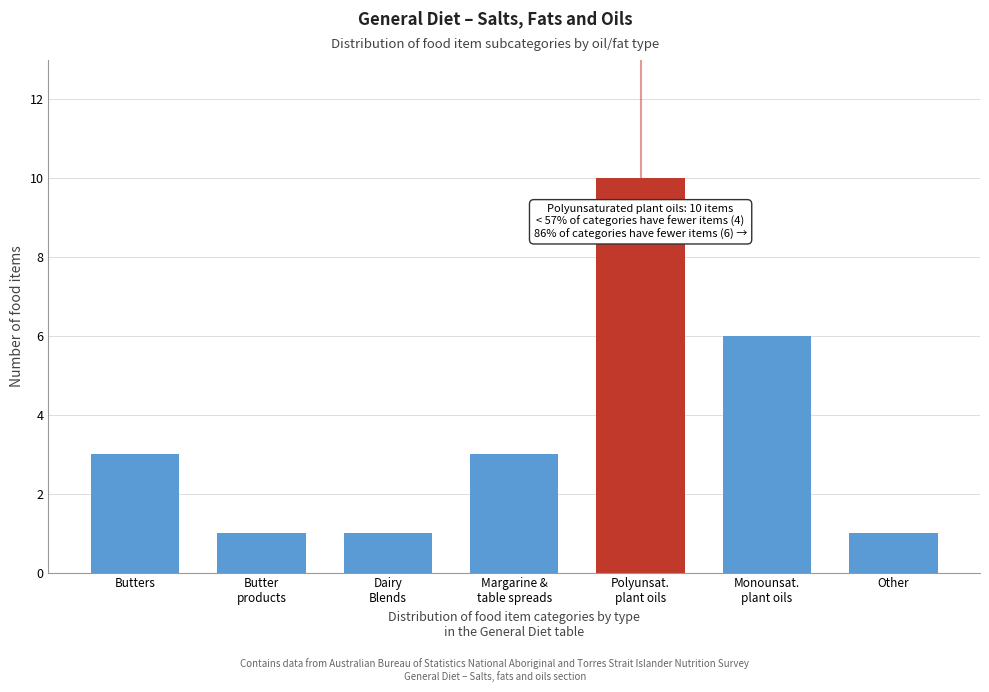

Reading left to right, transcribe all the data shown in this chart.

3	1	1	3	10	6	1